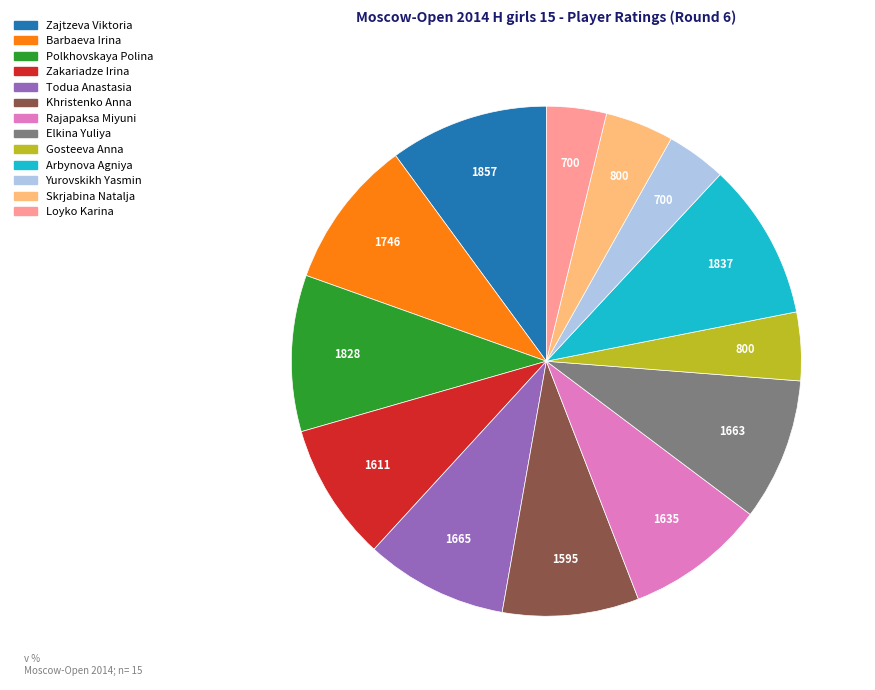

Does any single category account for the majority?

No